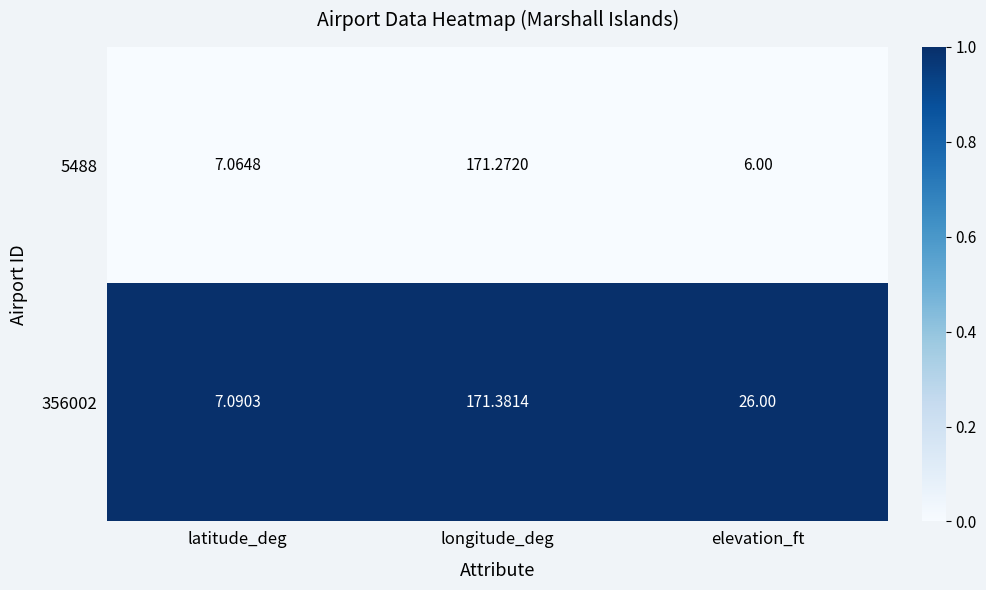

At which category is the sum across all series the highest?

longitude_deg